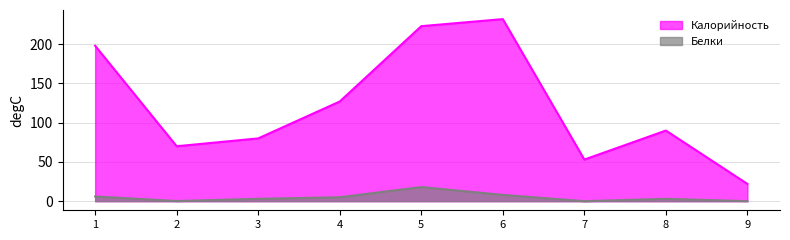

True or false: Белки has more than 0 interior local peaks.

True